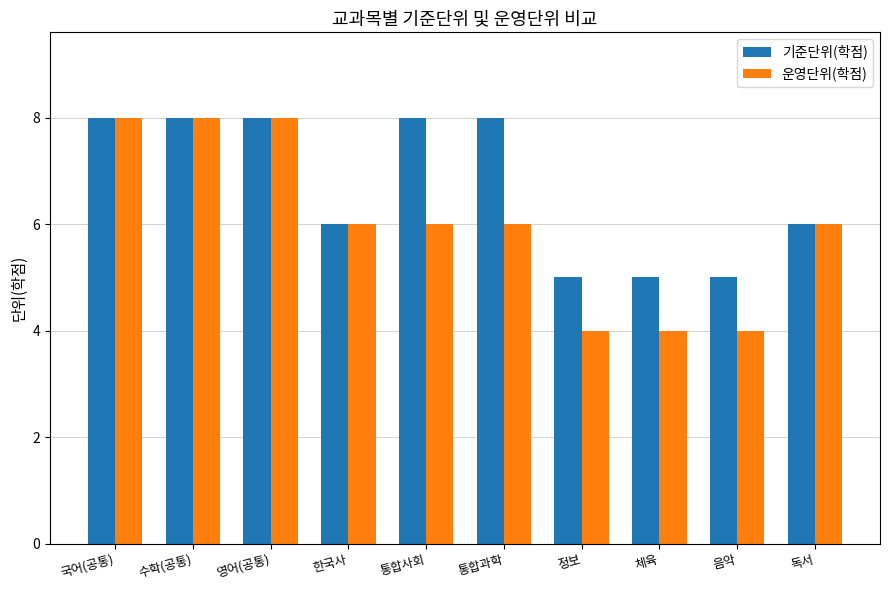

List the series in order of their overall mean, lowest first.

운영단위(학점), 기준단위(학점)